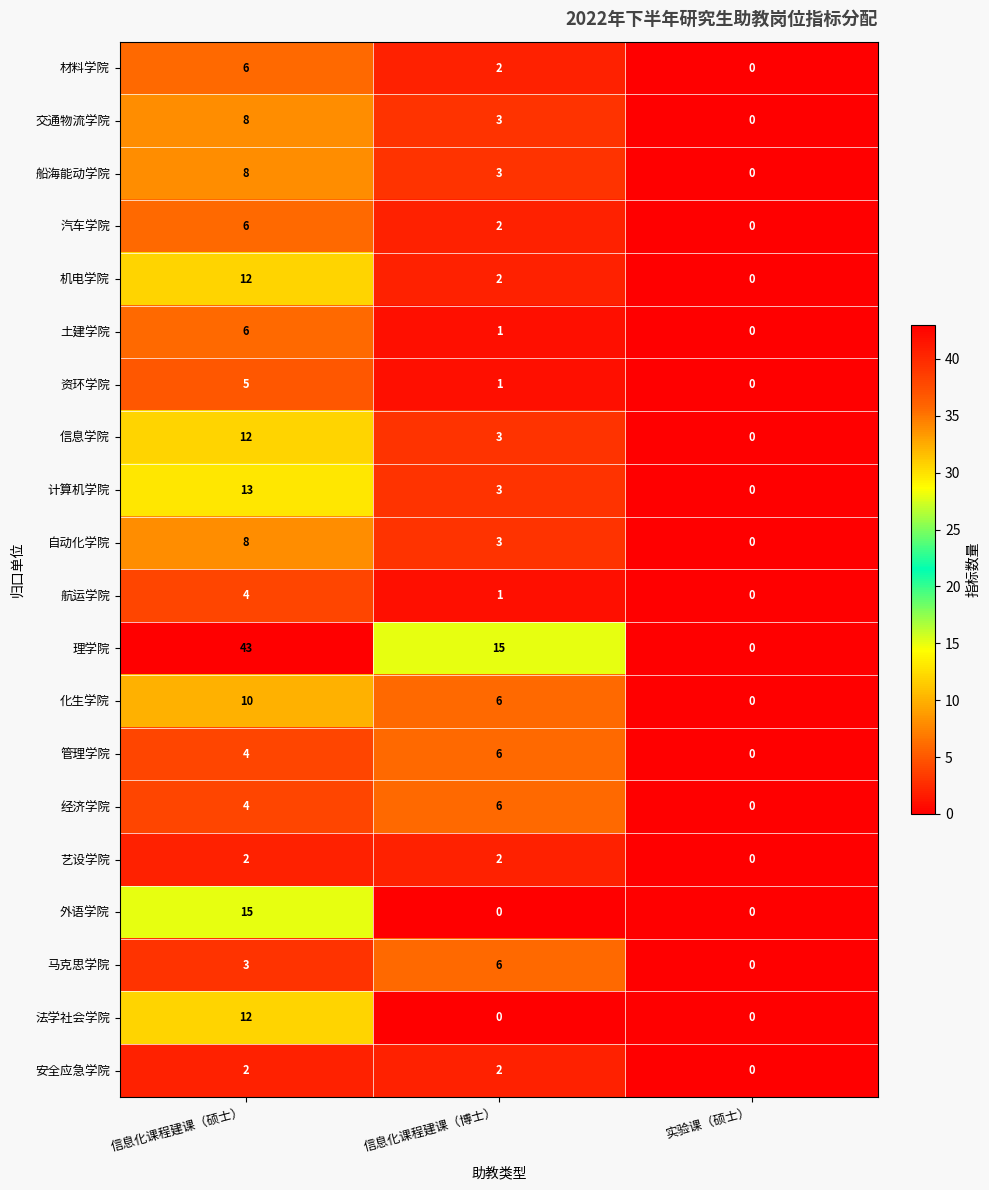

At how many categories does at least one series exceed 11?

2